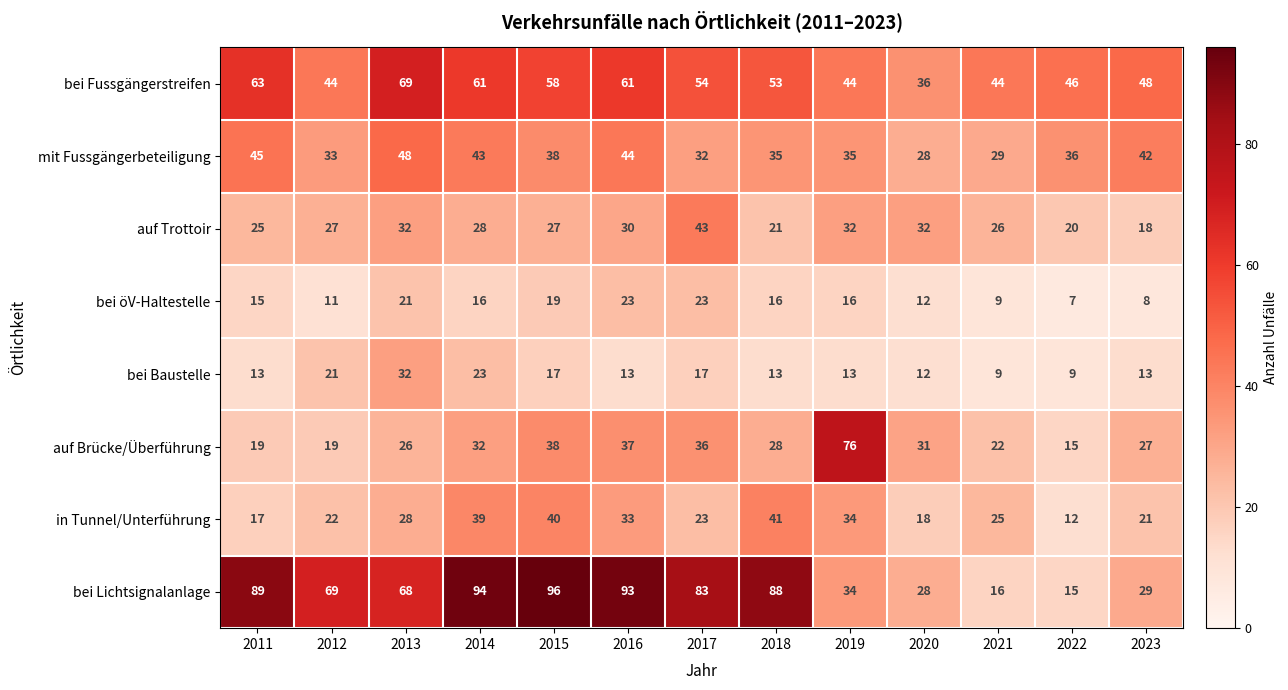

How many categories are shown in the chart?

13